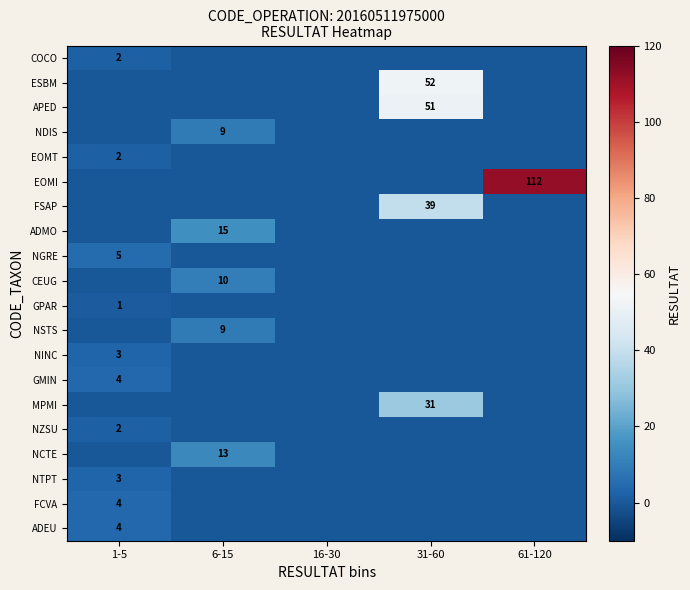

Where is COCO nearest to the value 1?

1-5